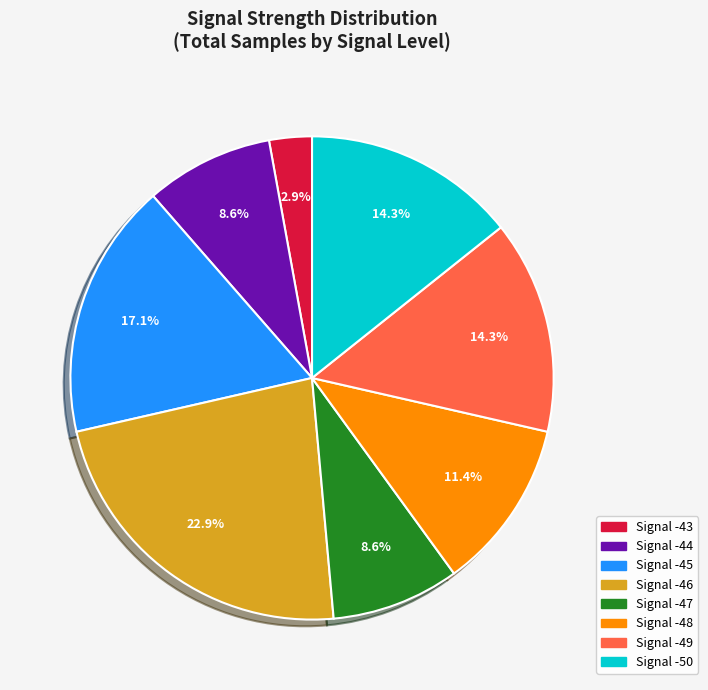

Which has a higher value, Signal -44 or Signal -45?

Signal -45